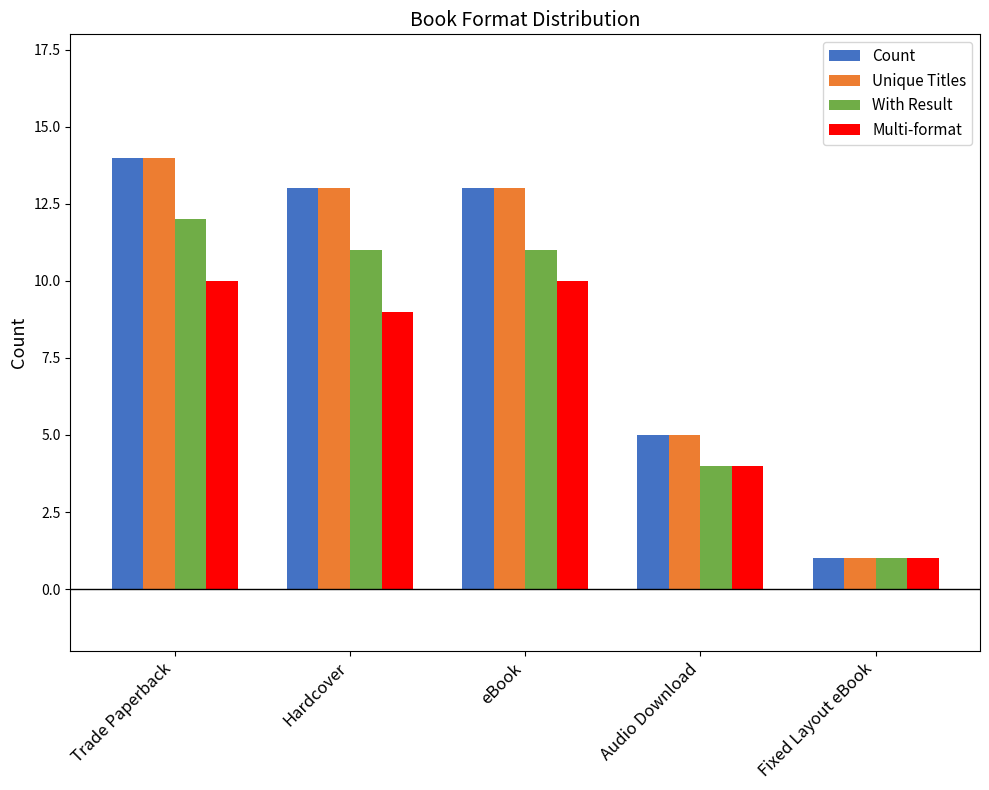

At which category is the sum across all series the highest?

Trade Paperback